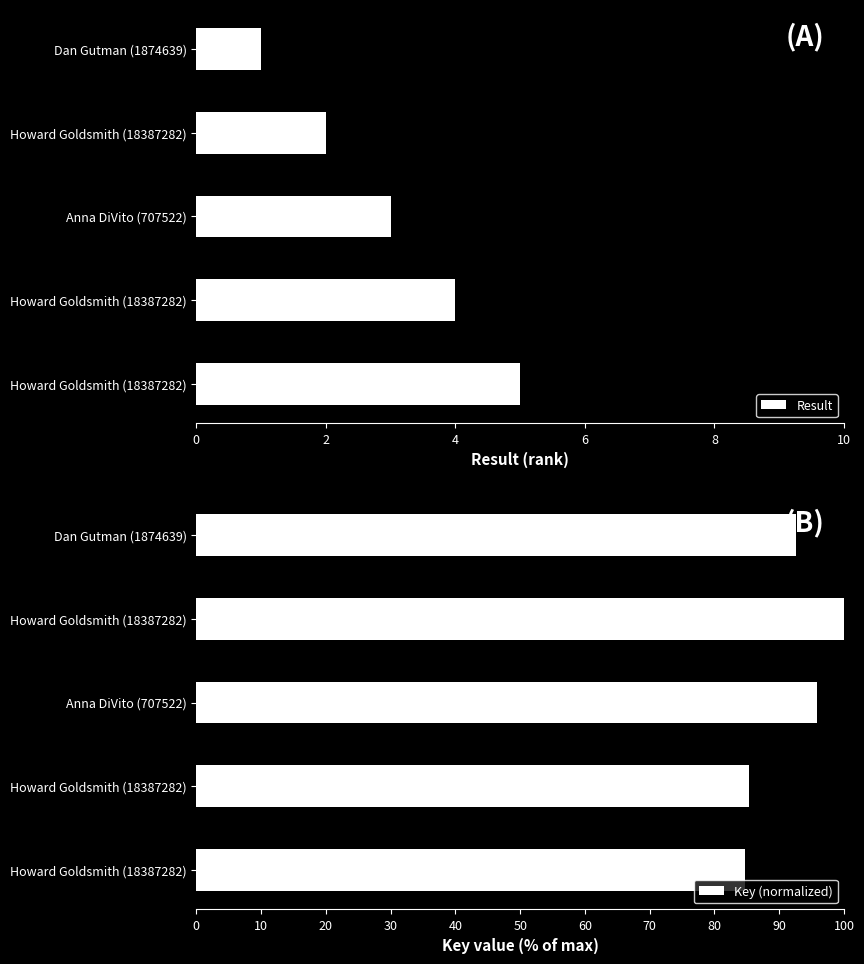

Which series has the largest total across all categories?

Key (normalized)